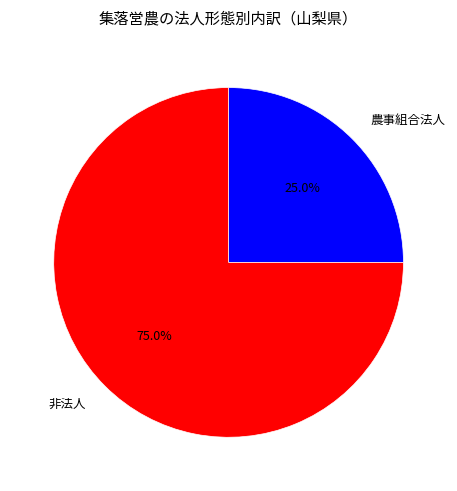

What percentage is the 農事組合法人 slice, to the nearest percent?

25%